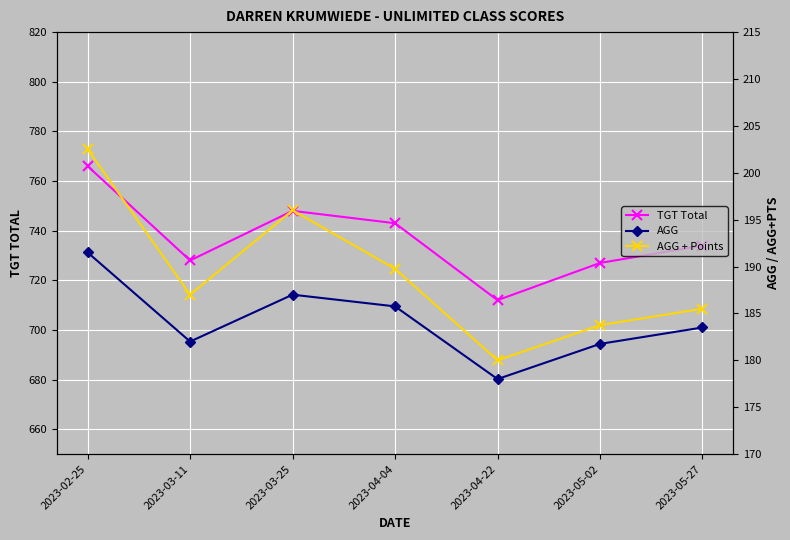

At which category is the sum across all series the highest?

2023-02-25